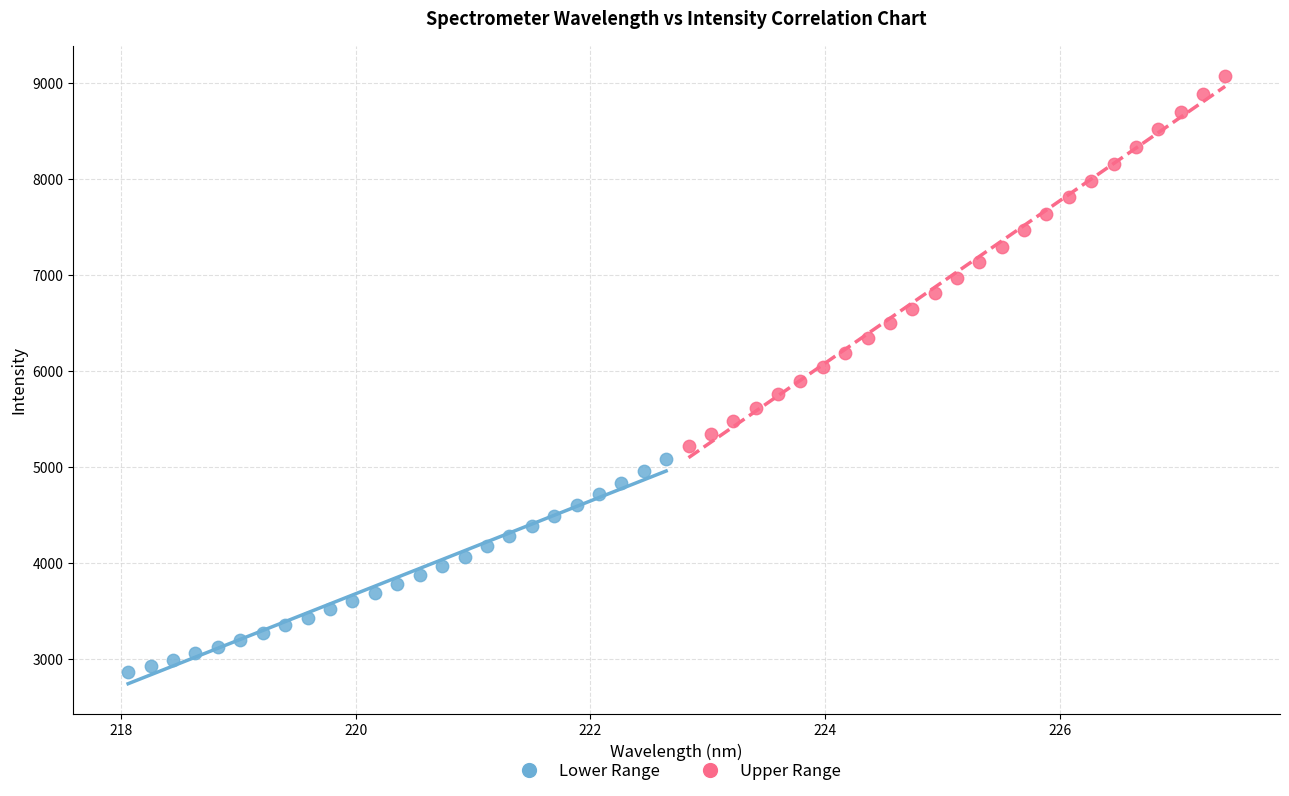

Which series reaches the maximum Y coordinate?

Upper Range